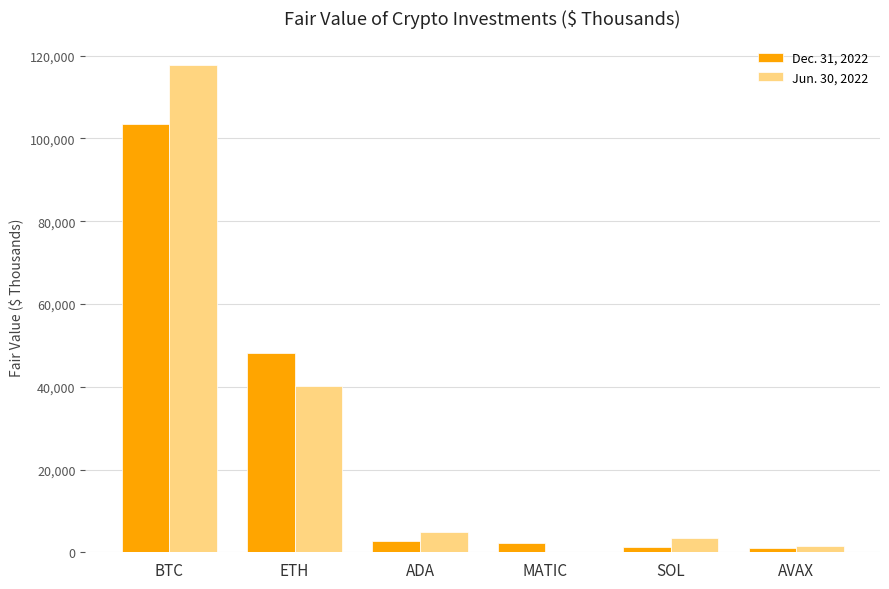

Which series changed the most between BTC and ETH?

Jun. 30, 2022